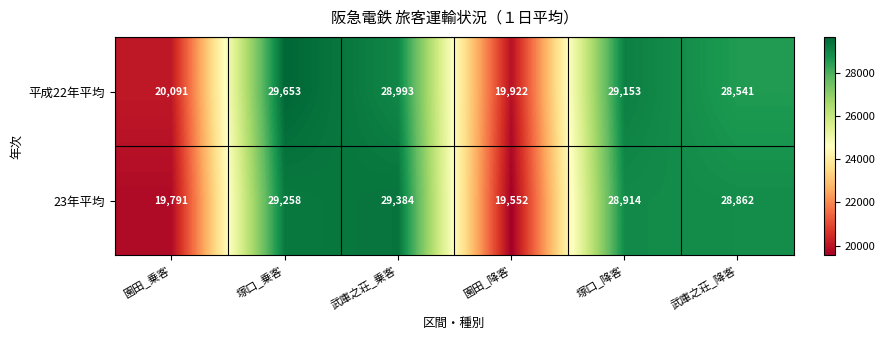

List the series in order of their peak value, lowest first.

23年平均, 平成22年平均